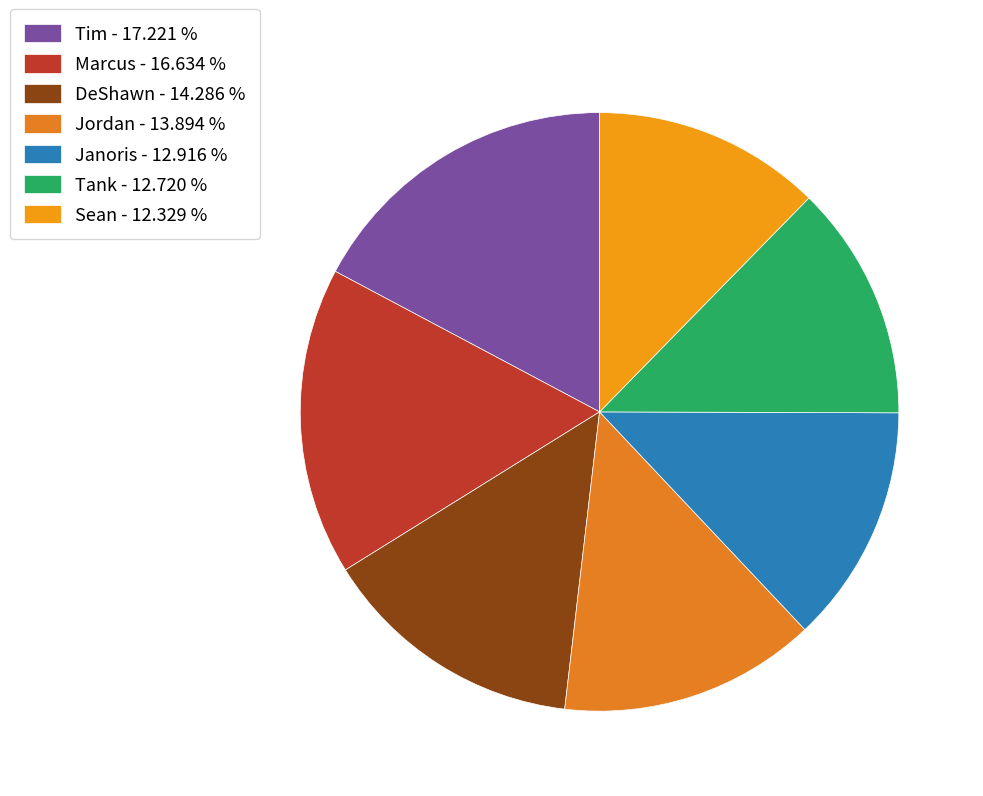

Does any single category account for the majority?

No